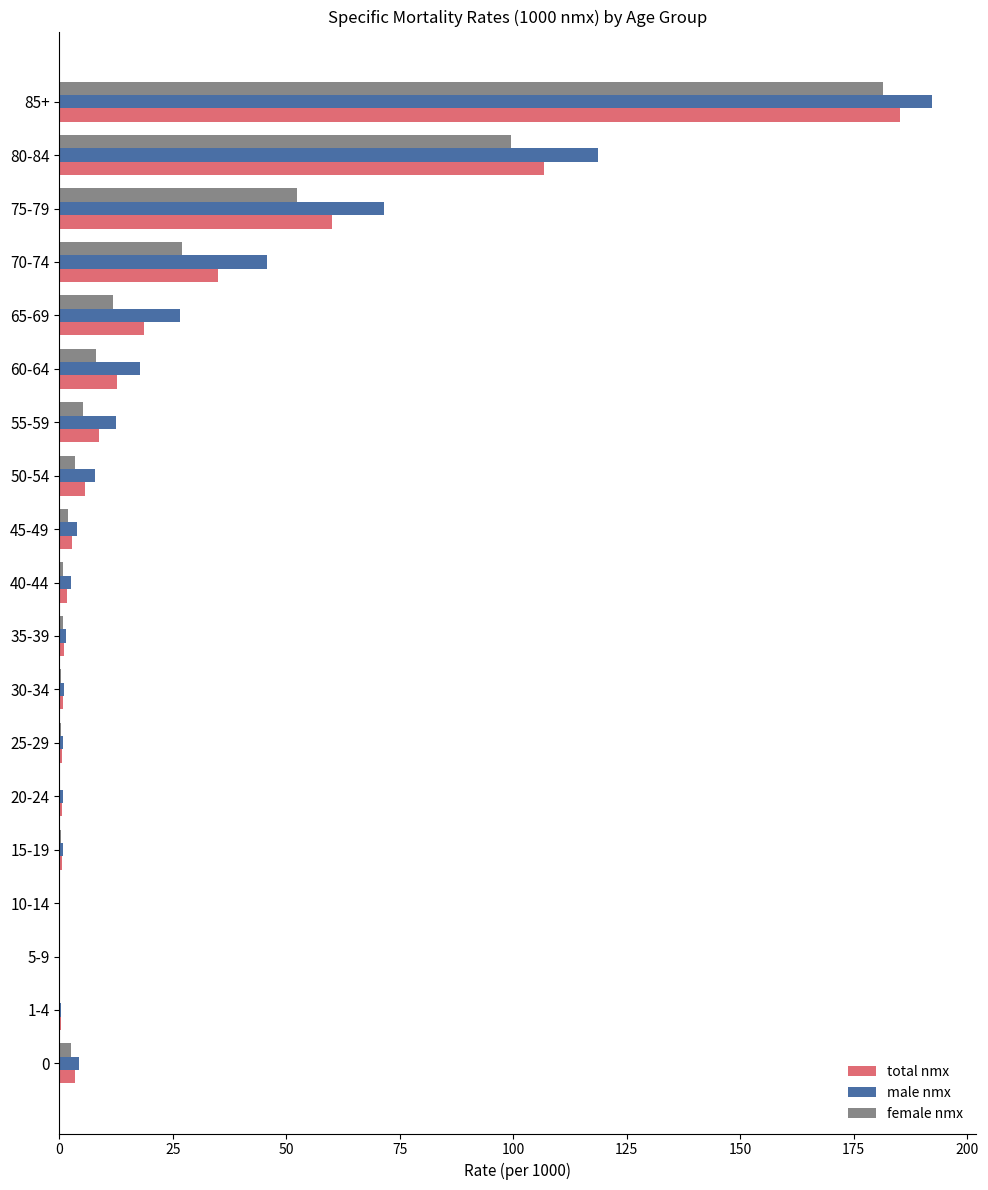

What is the highest value of the male nmx series?

192.3